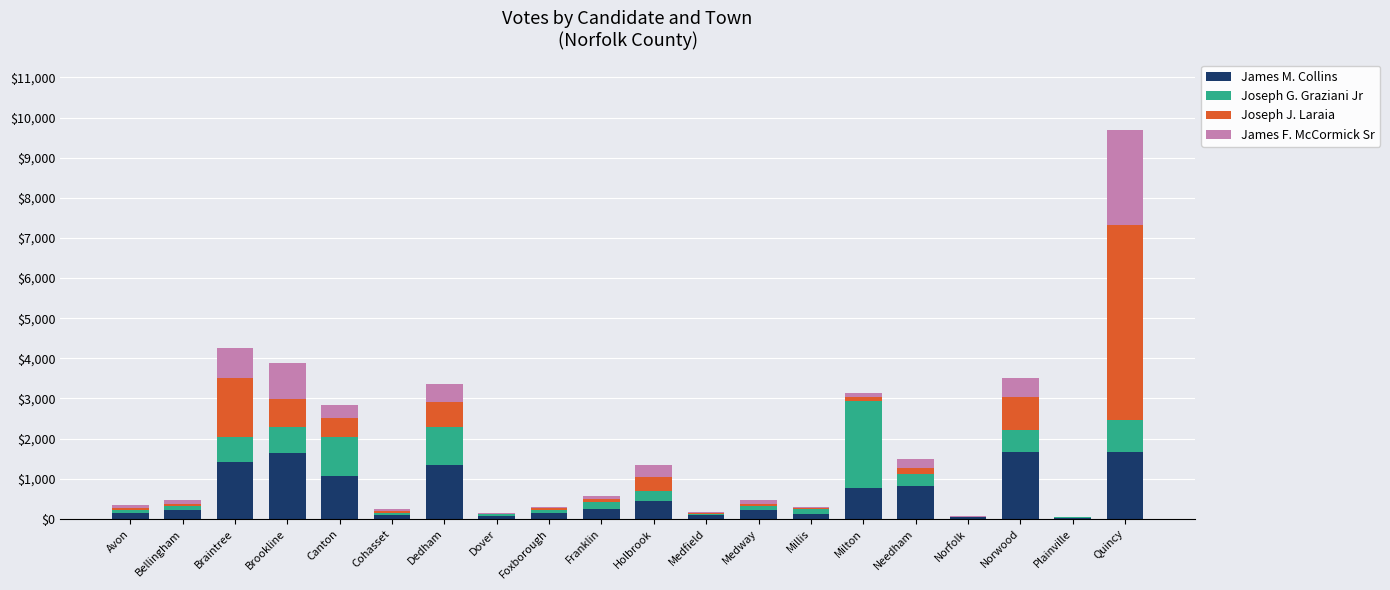

At which category is the sum across all series the highest?

Quincy